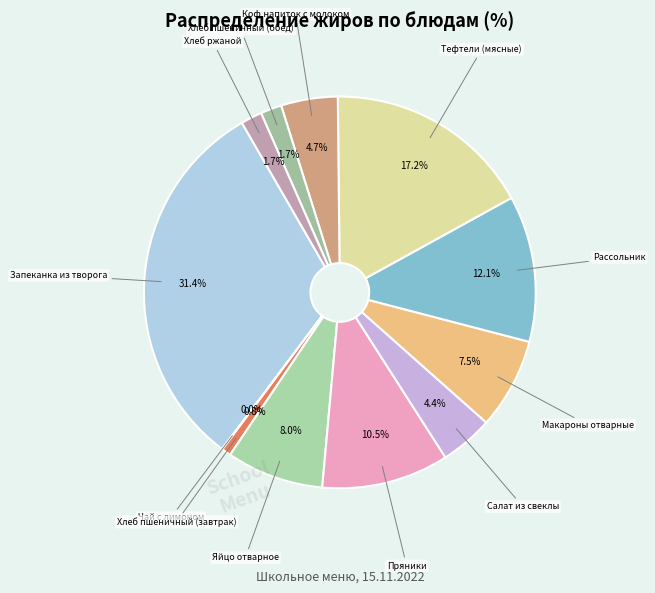

Combined, do Хлеб пшеничный (обед) and Хлеб пшеничный (завтрак) account for over 50%?

No